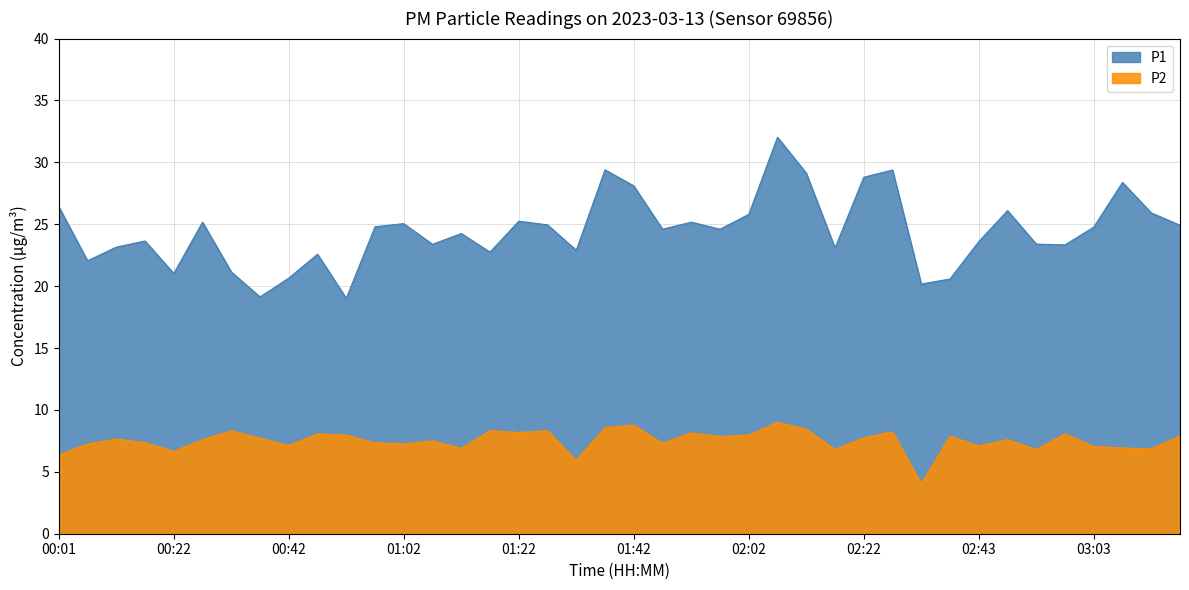

True or false: P1 and P2 intersect in this chart.

False